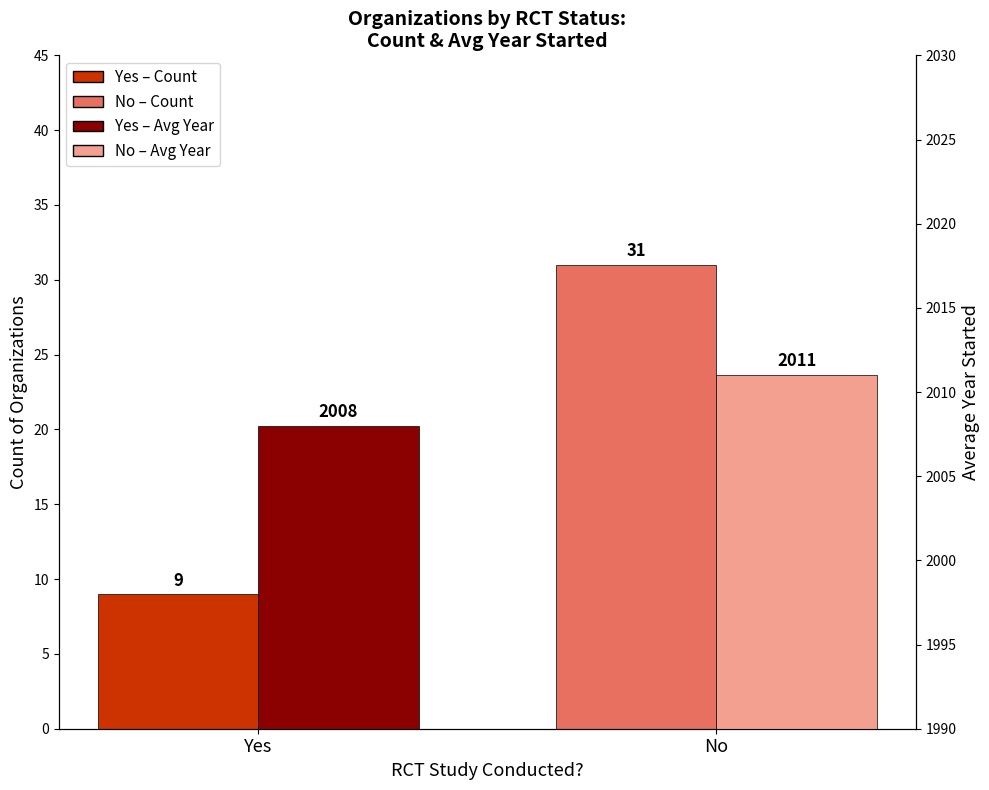

How many categories are shown in the chart?

2